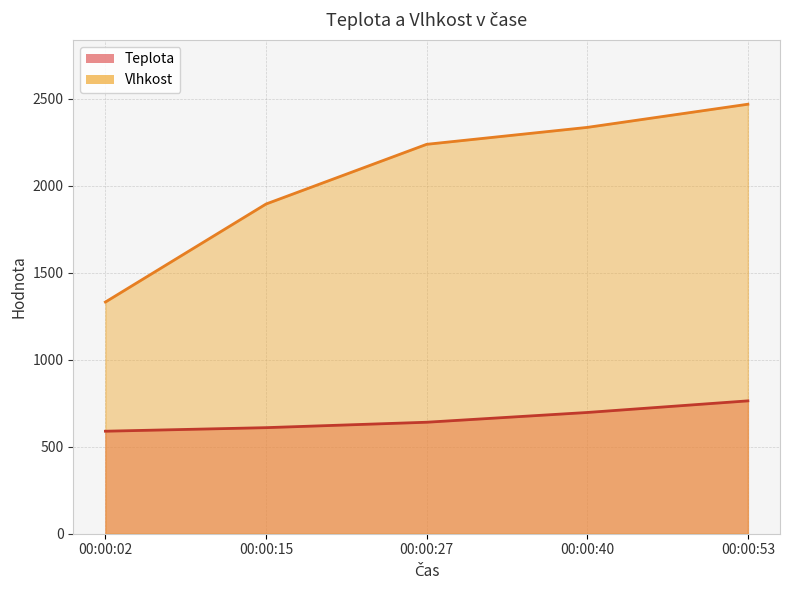

True or false: Teplota and Vlhkost intersect in this chart.

False